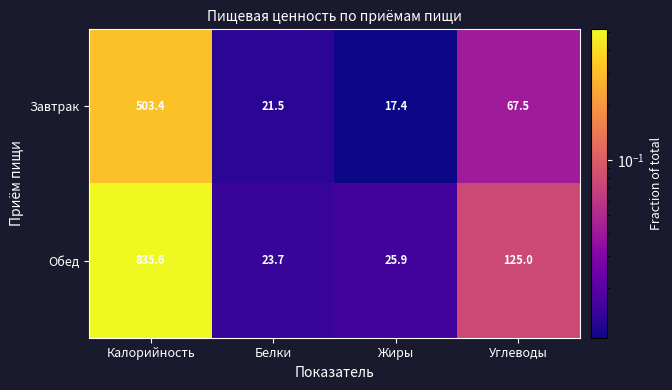

What is the sum of the Завтрак values at Белки and Углеводы?

89.0